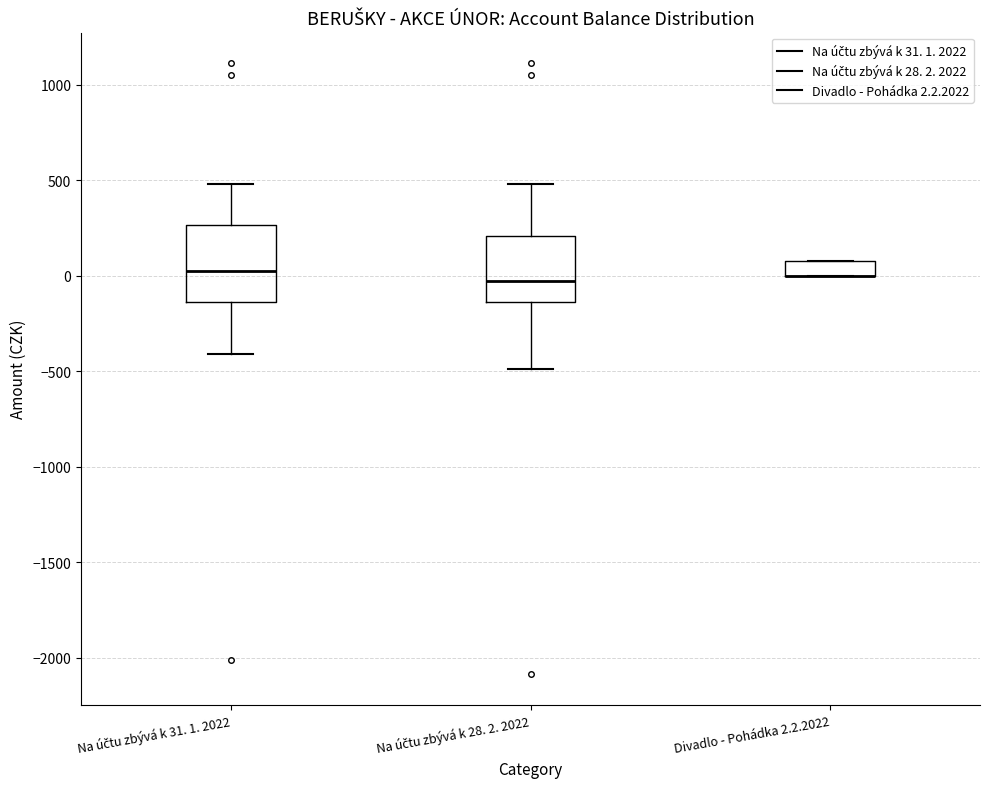

Where is the upper edge of the box for Na účtu zbývá k 28. 2. 2022 on the y-axis? The values are not printed on the chart, so give them approximately, as read against the axis.

200